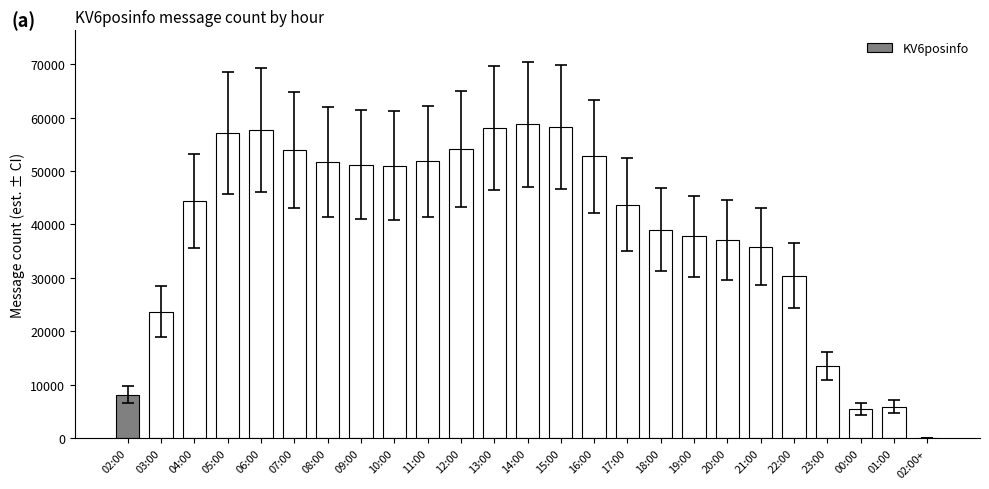

At which label is the value closest to 29349?

22:00